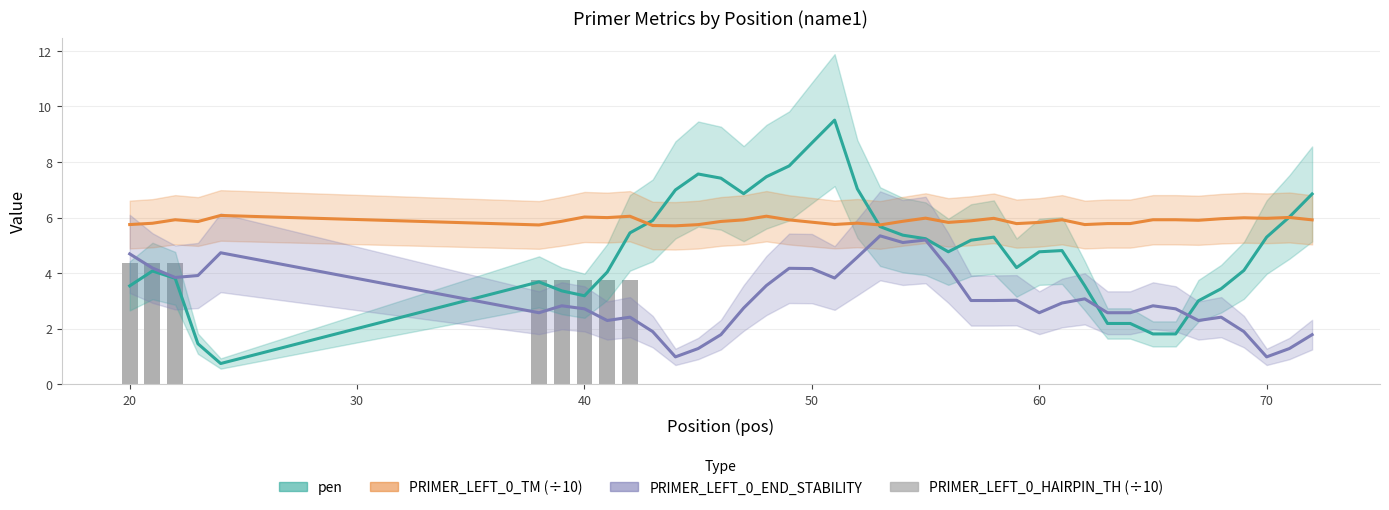

At how many categories does at least one series exceed 3?

40